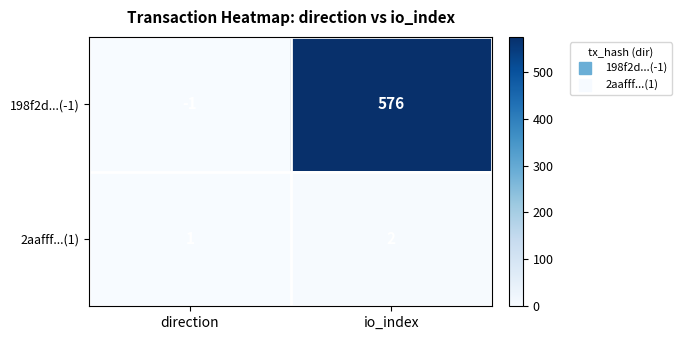

At which category is the sum across all series the highest?

io_index